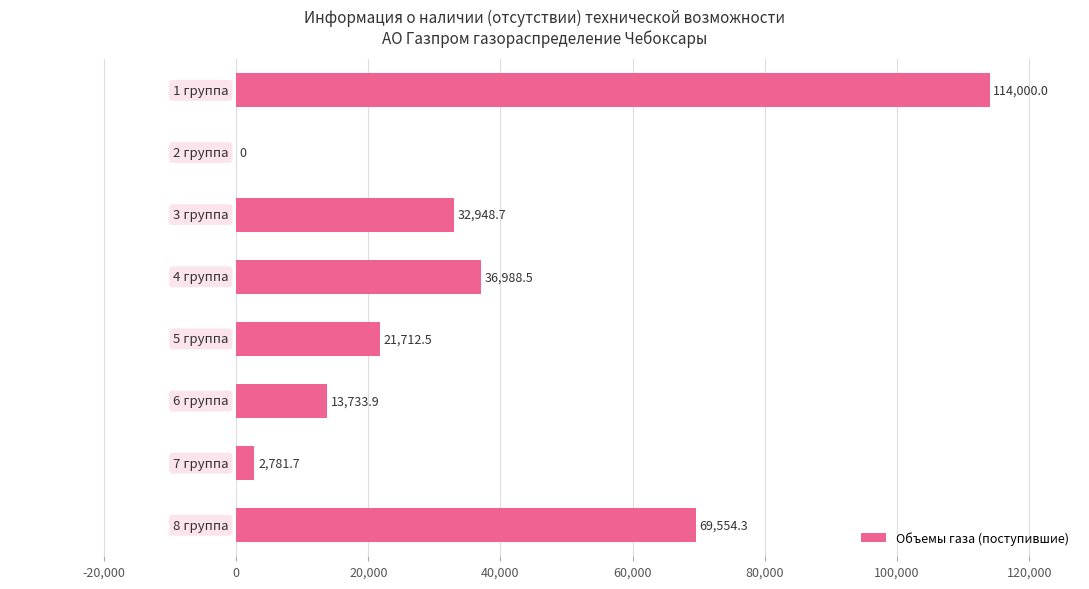

What is the greatest value displayed?

114000.0